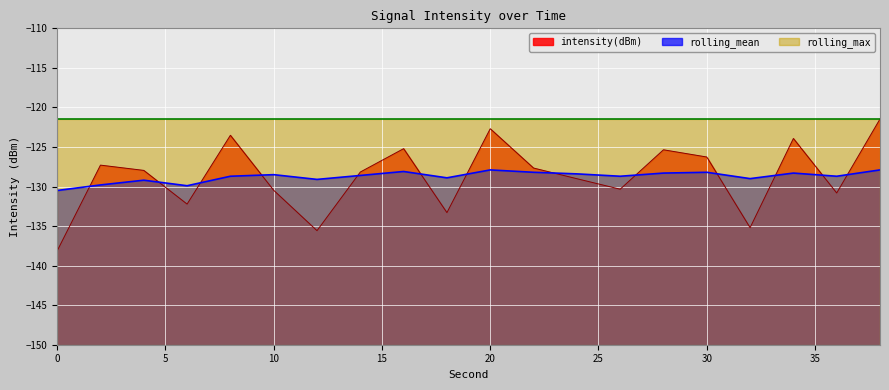

What is the value of the intensity(dBm) point at the 4th from the left?

-132.2